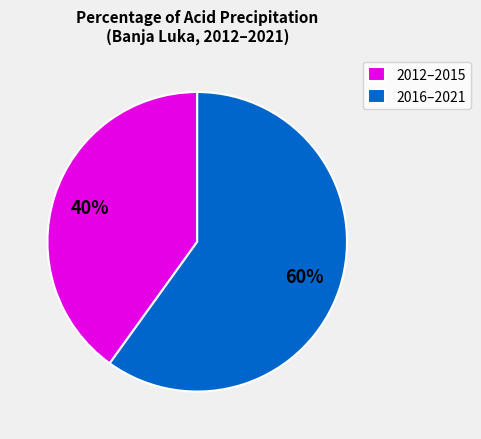

Count the number of slices in the pie.

2